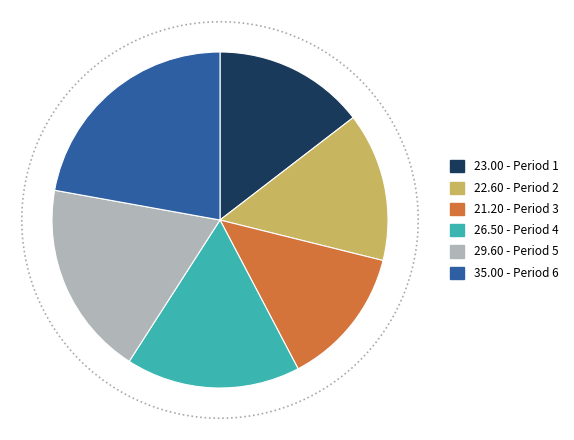

Count the number of slices in the pie.

6